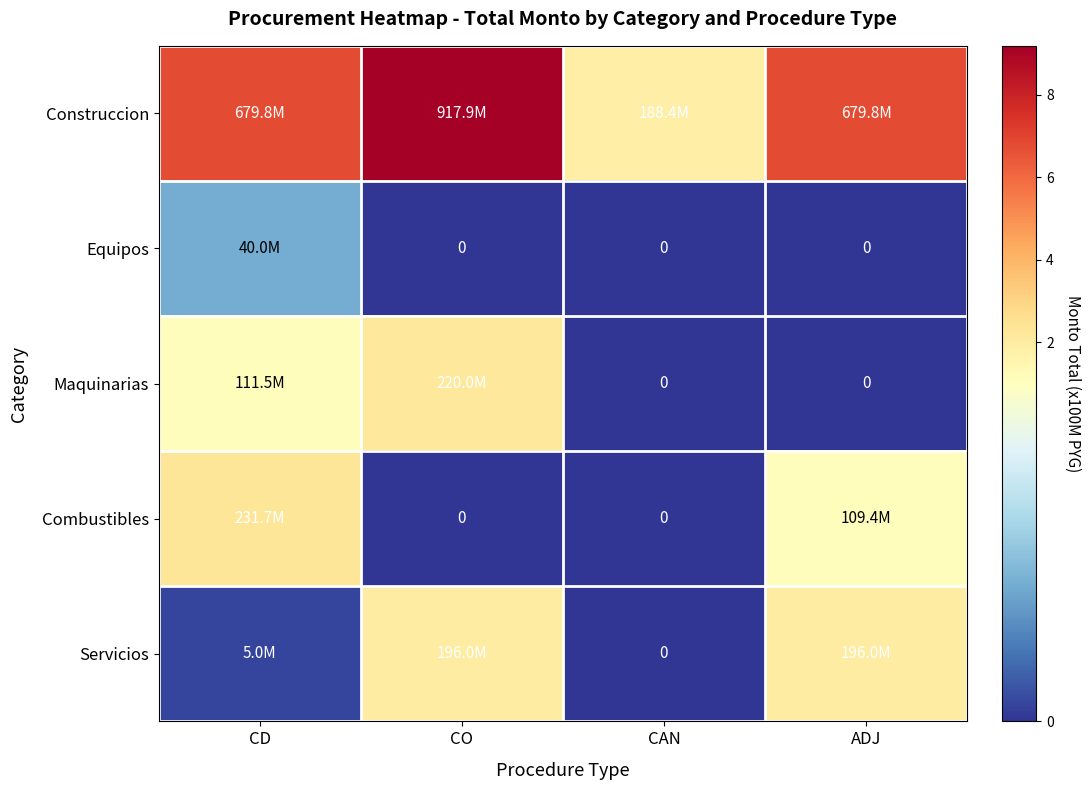

What is the total value across all series at CO?

13.3